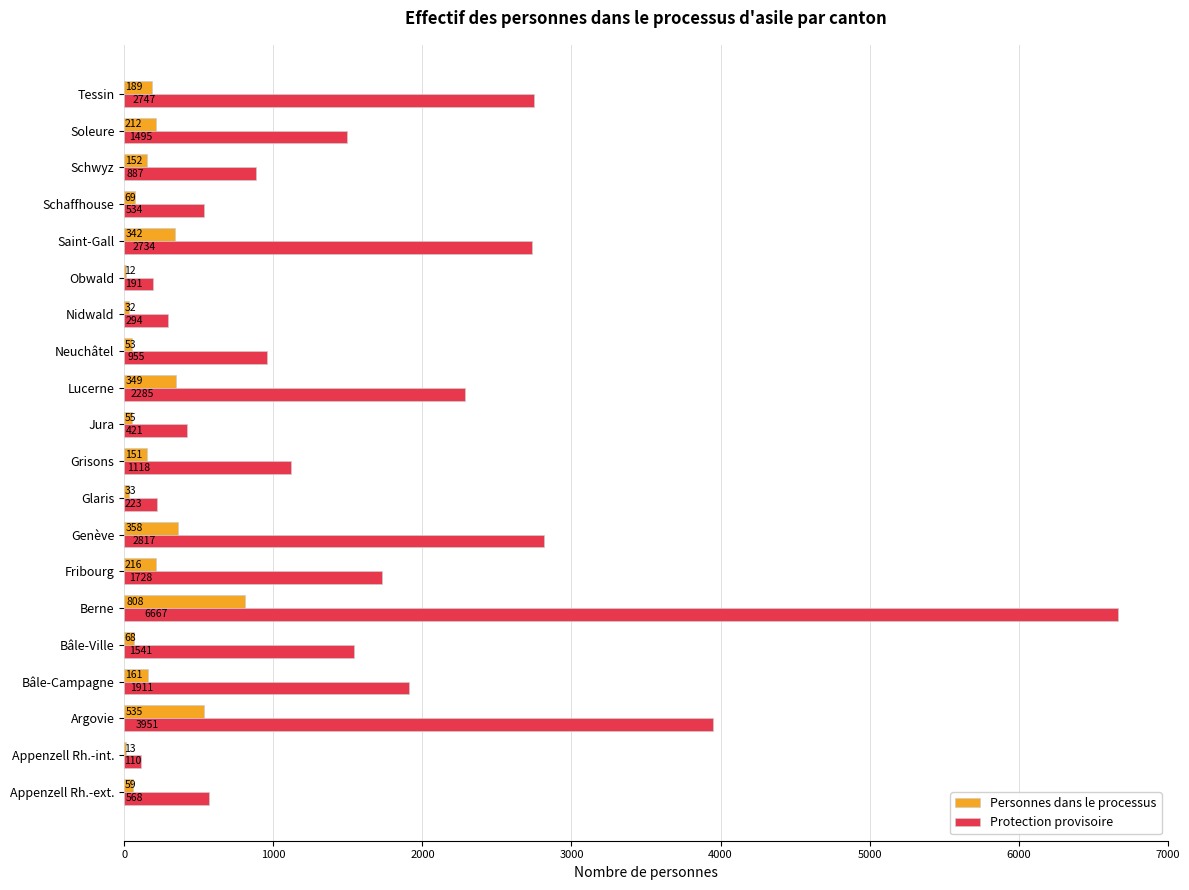

How many distinct data groups are displayed?

2